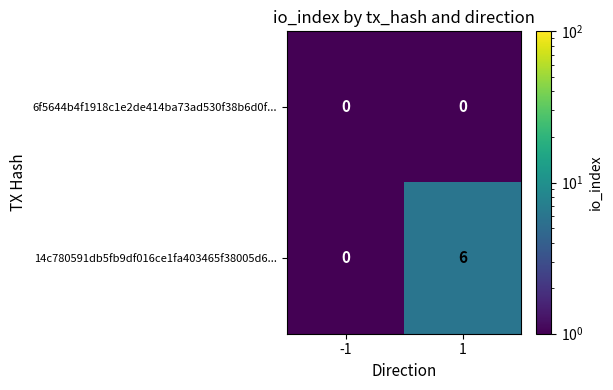

What is the sum of the 14c780591db5fb9df016ce1fa403465f38005d6... values at -1 and 1?

6